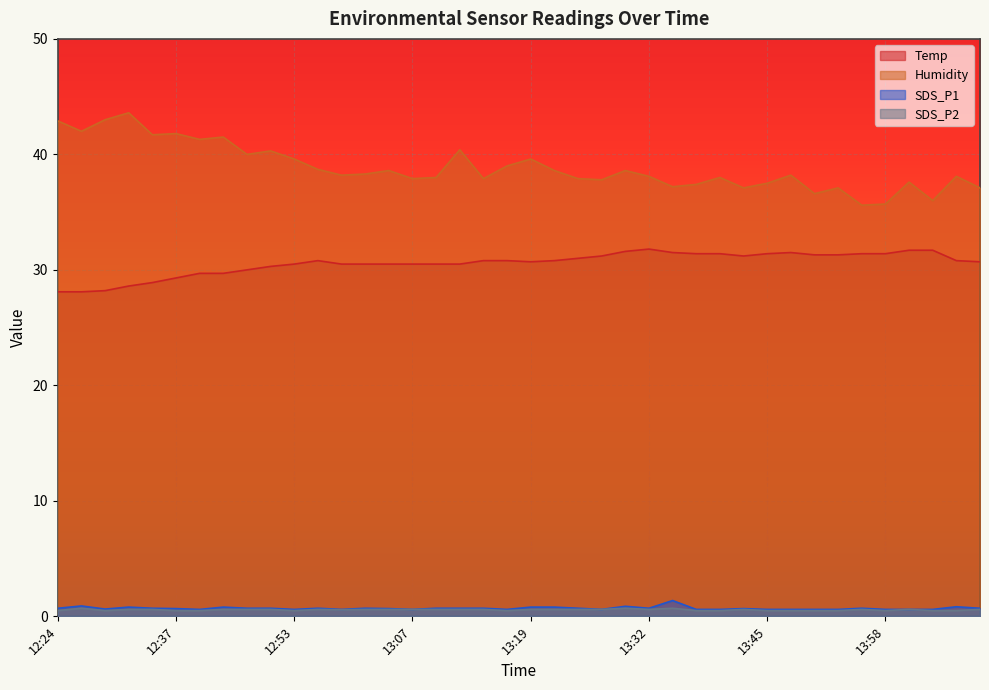

The value of Humidity at 14:07 is 38.1. True or false?

True